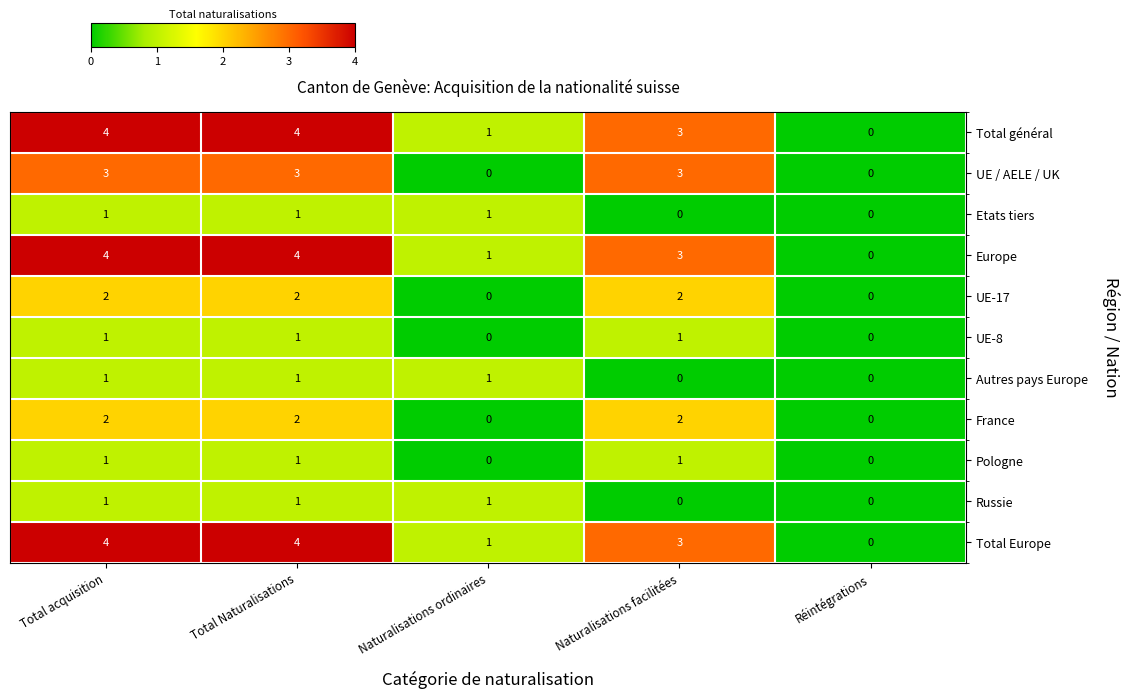

What is the sum of all Russie values?

3